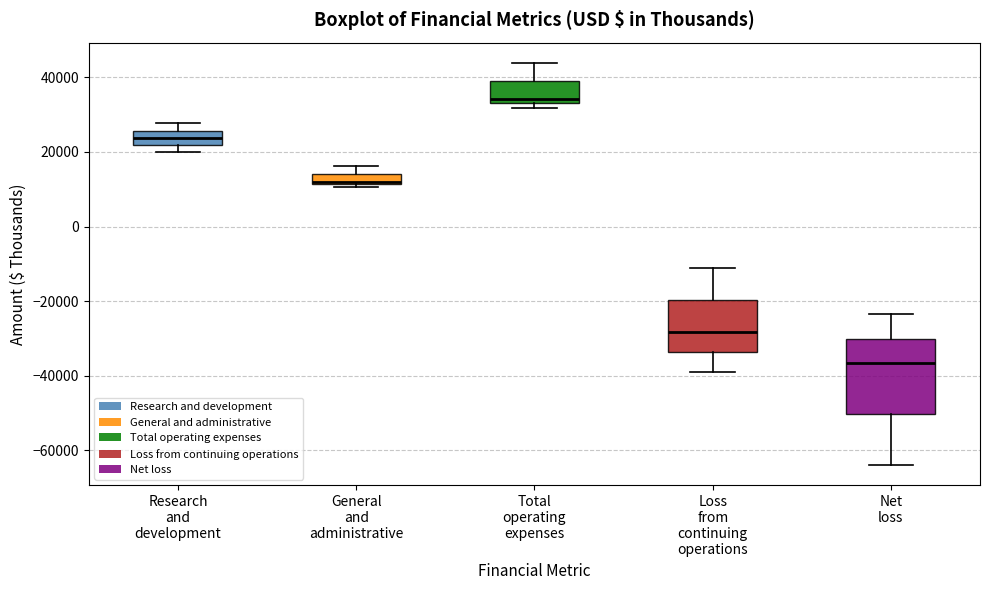

Where is the upper edge of the box for Total operating expenses on the y-axis? The values are not printed on the chart, so give them approximately, as read against the axis.

40000